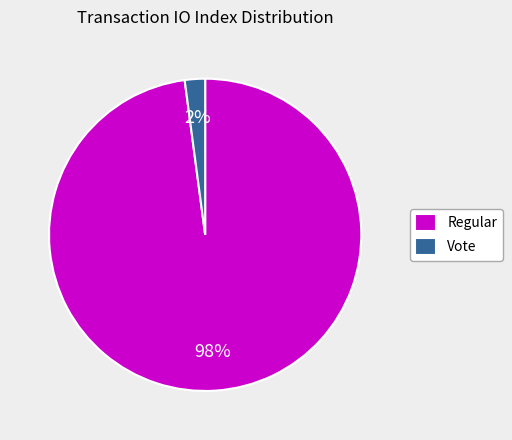

The Regular slice represents 89% of the pie. True or false?

False